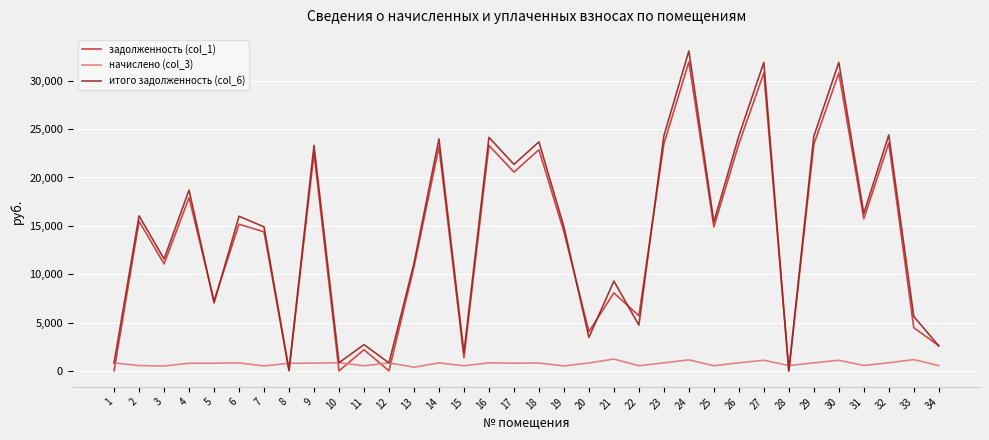

What is the greatest value displayed?

33093.1